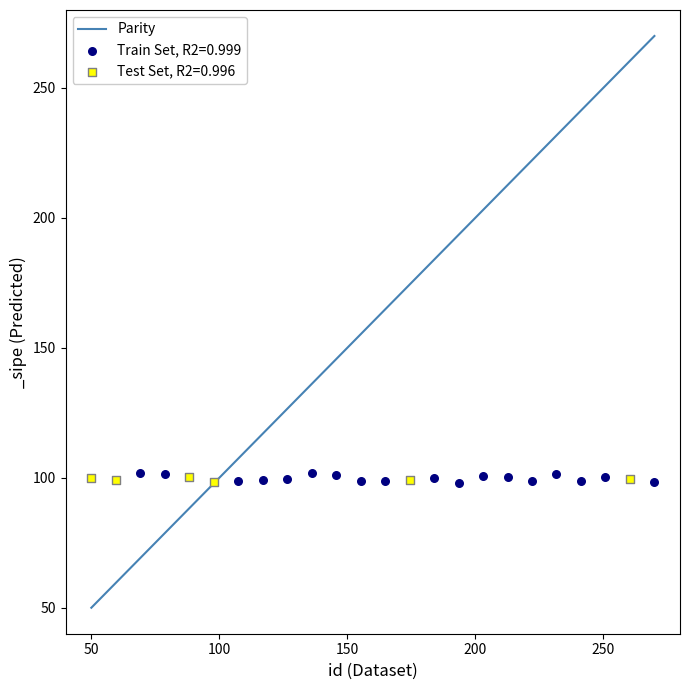

Which series has the largest Y range (max minus min)?

Train Set, R2=0.999